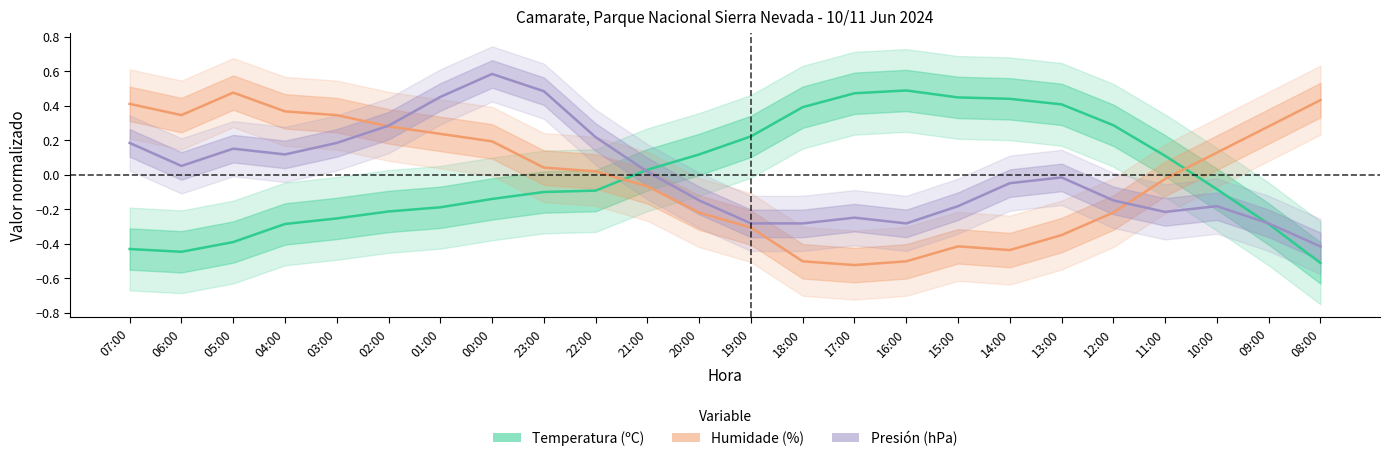

What is the approximate value of Humidade (%) at 07:00?

0.4